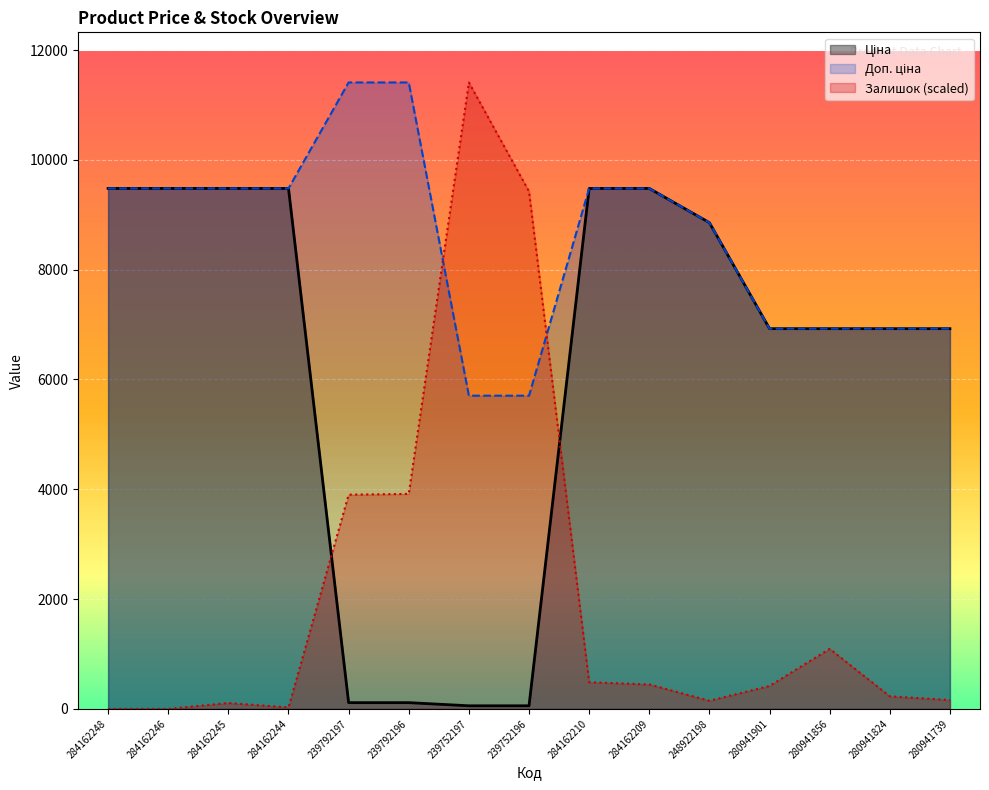

Reading right to left, list all the values displayed in this chart.

Ціна: 6925.7	6925.7	6925.7	6925.7	8856.7	9480.1	9480.1	57.0	57.0	114.1	114.1	9480.1	9480.1	9480.1	9480.1
Доп. ціна: 6925.7	6925.7	6925.7	6925.7	8856.7	9480.1	9480.1	5705.0	5705.0	11410.0	11410.0	9480.1	9480.1	9480.1	9480.1
Залишок: 162.0	229.6	1093.7	418.6	148.5	445.6	486.1	9425.1	11410.0	3915.9	3902.4	27.0	108.0	0.0	0.0